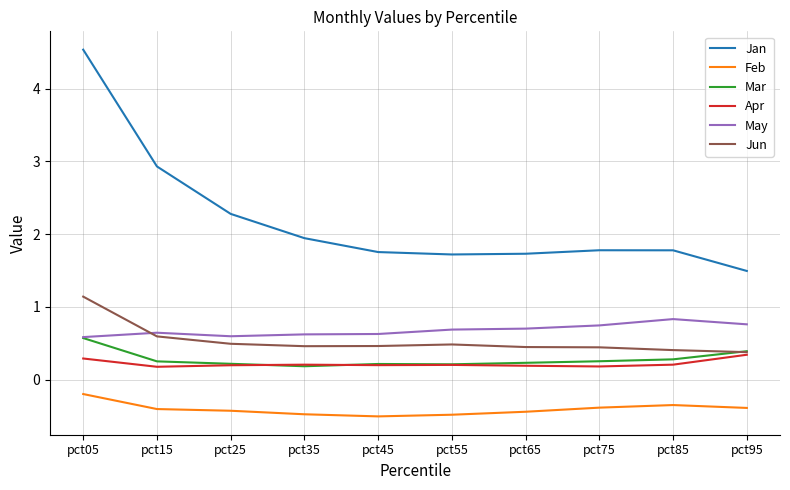

True or false: Mar and Feb cross at least once.

False